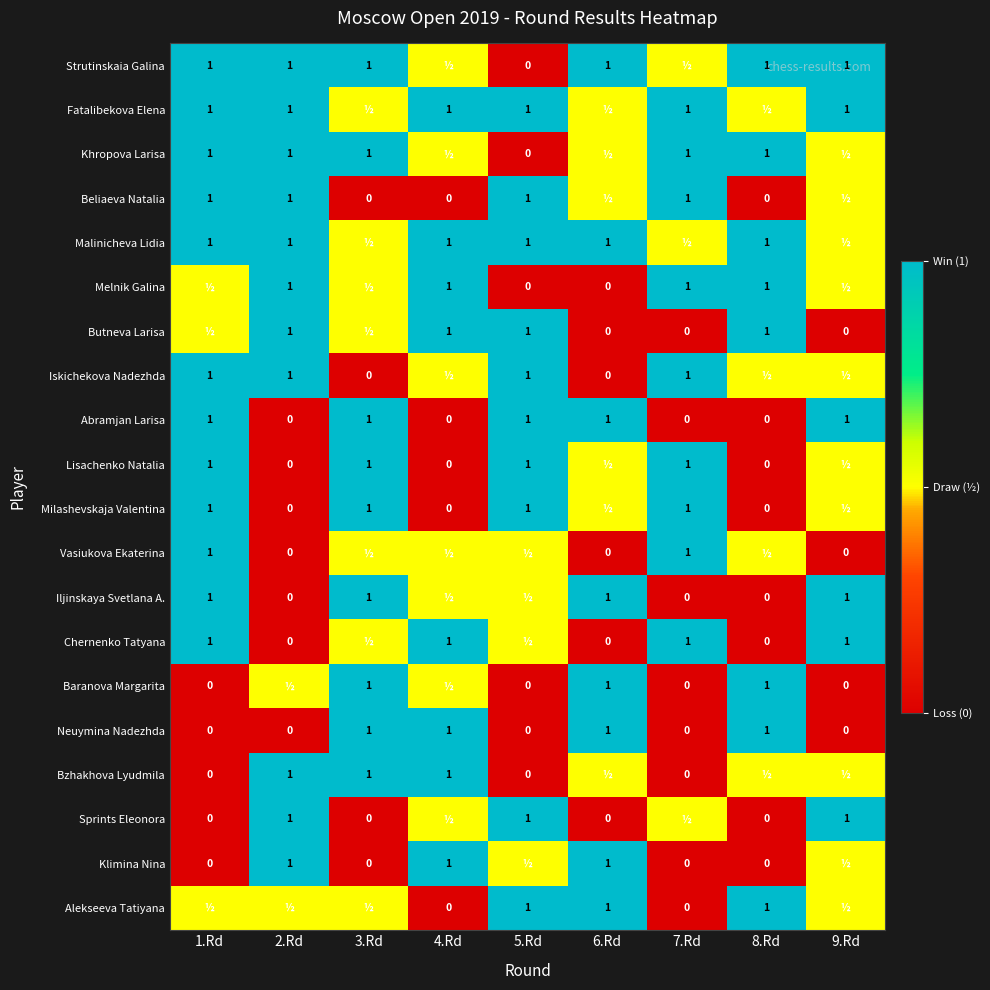

What is the approximate value of Neuymina Nadezhda at 8.Rd?

1.0